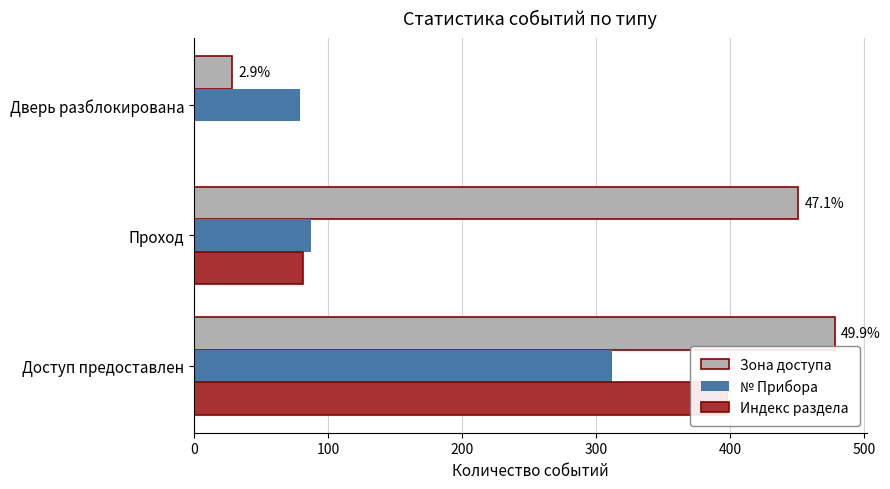

How many series are shown in this chart?

3